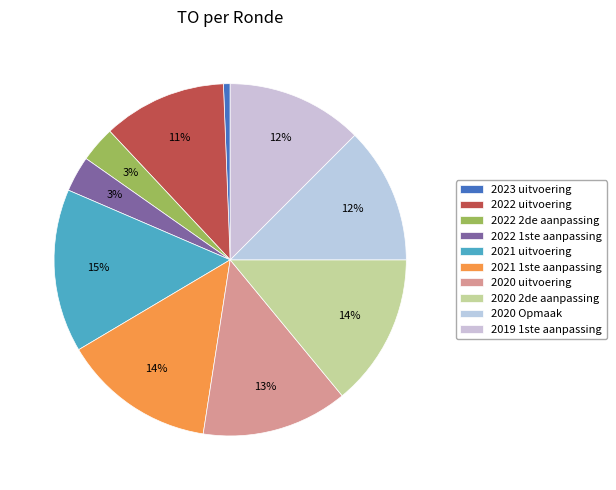

To the nearest percent, what is the difference between the 2019 1ste aanpassing and 2022 2de aanpassing slice percentages?

9%